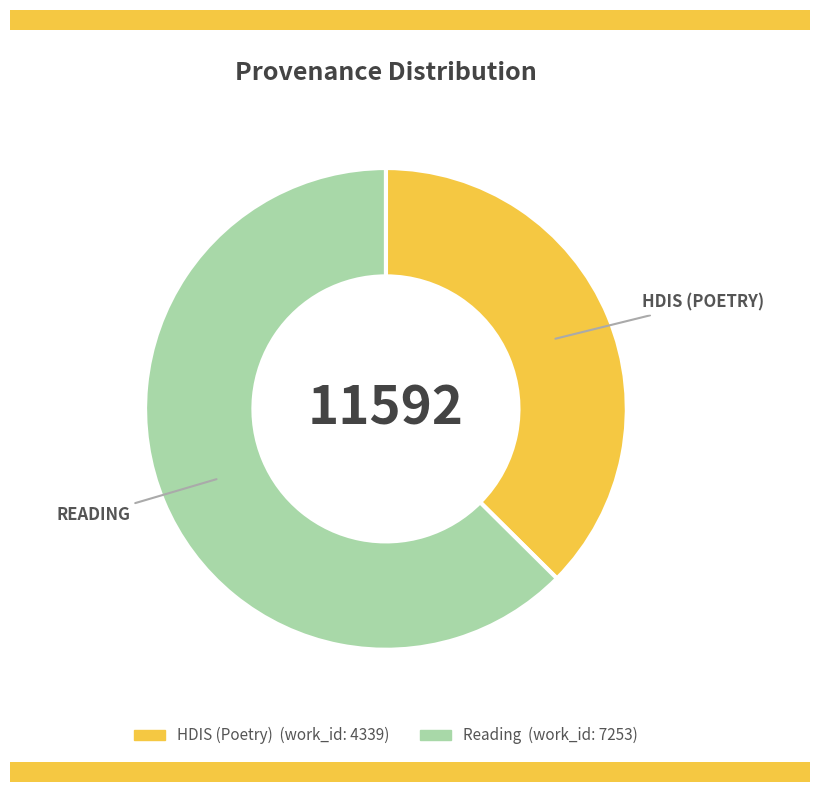

Rank the categories by value from lowest to highest.

HDIS (Poetry), Reading